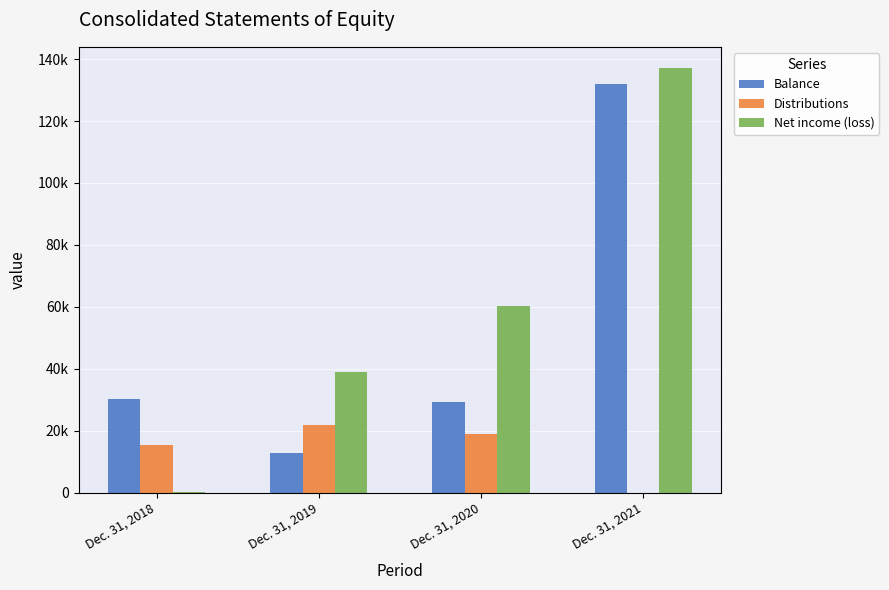

The Balance series shows 176535 at Dec. 31, 2021. True or false?

False